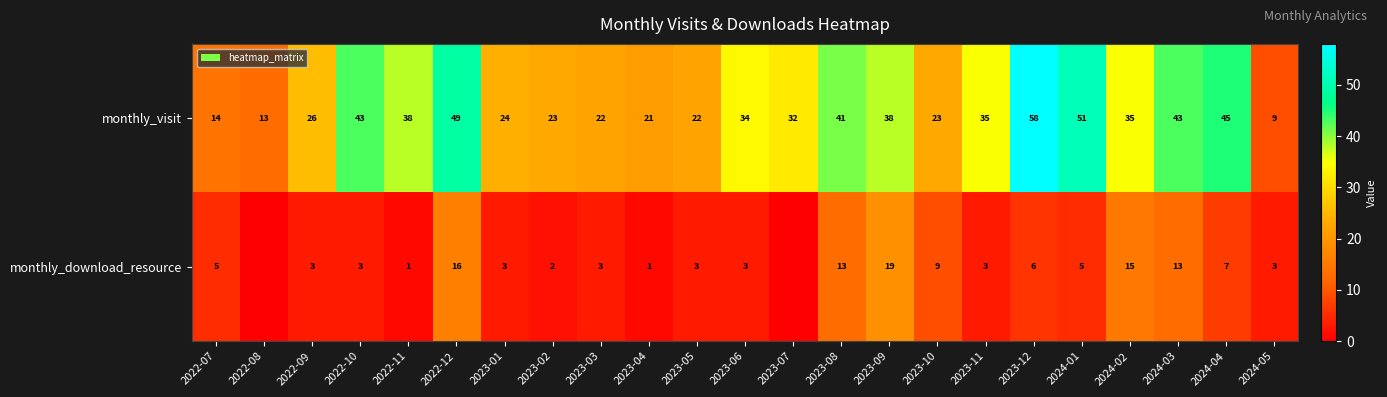

What is the difference between the maximum and minimum values in the monthly_visit series?

49